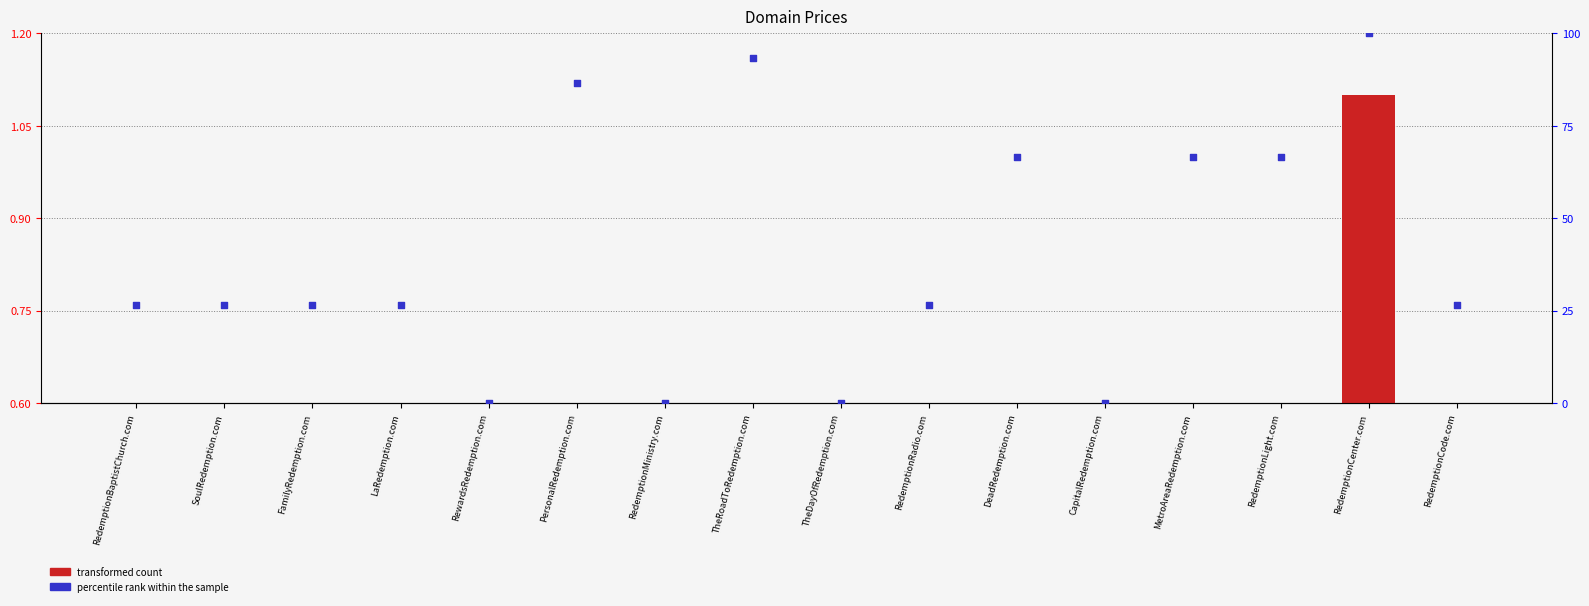

Which series has the largest total across all categories?

percentile rank within the sample